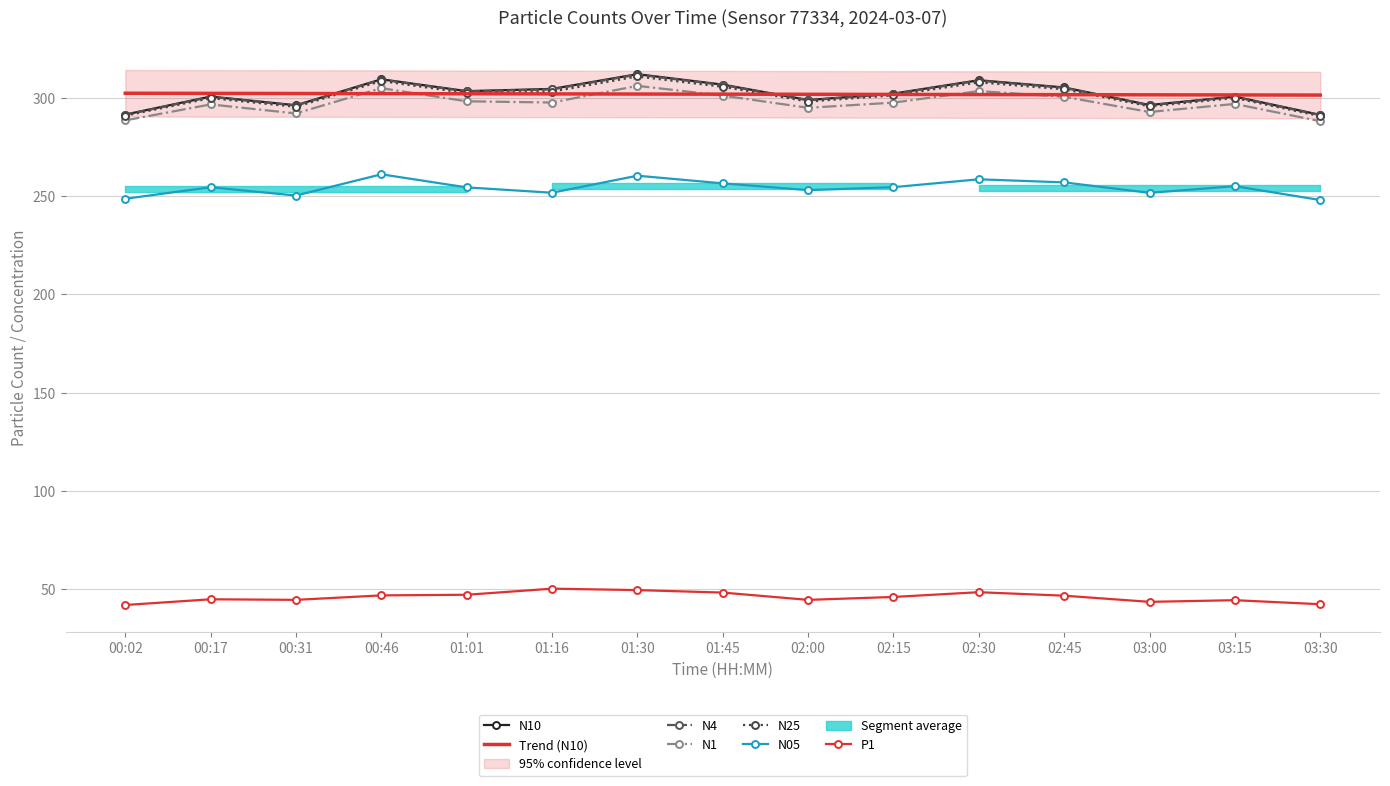

True or false: N1 and P1 cross at least once.

False